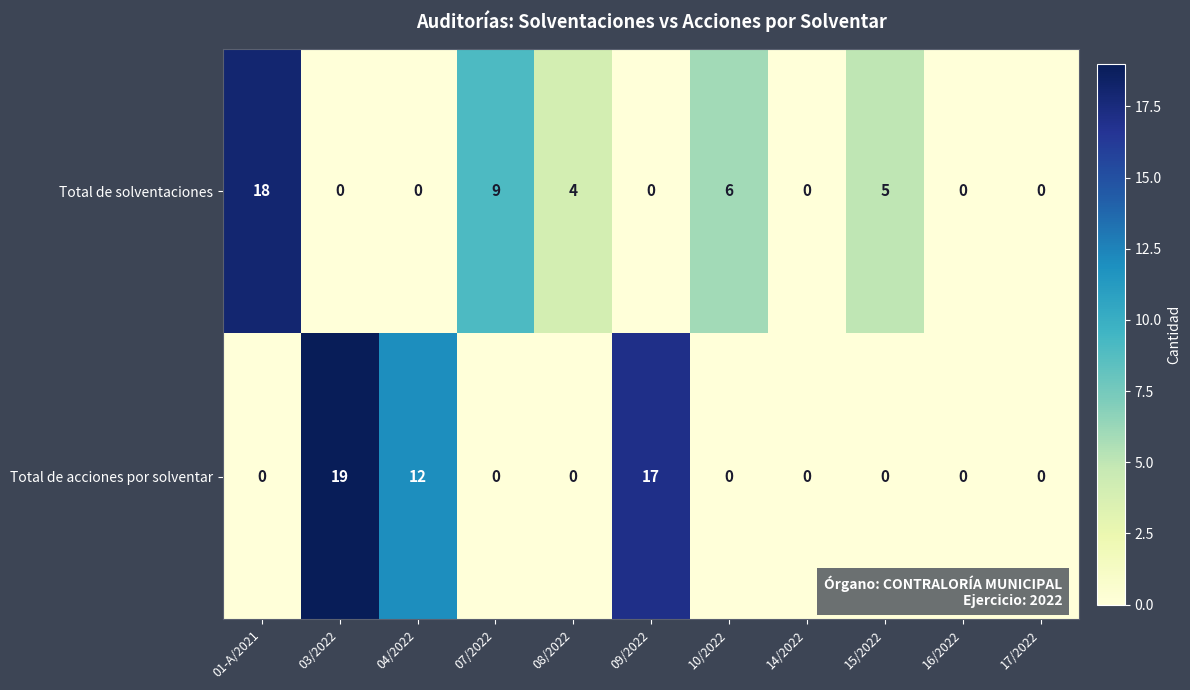

Which series has the largest range (max minus min)?

Total de acciones por solventar